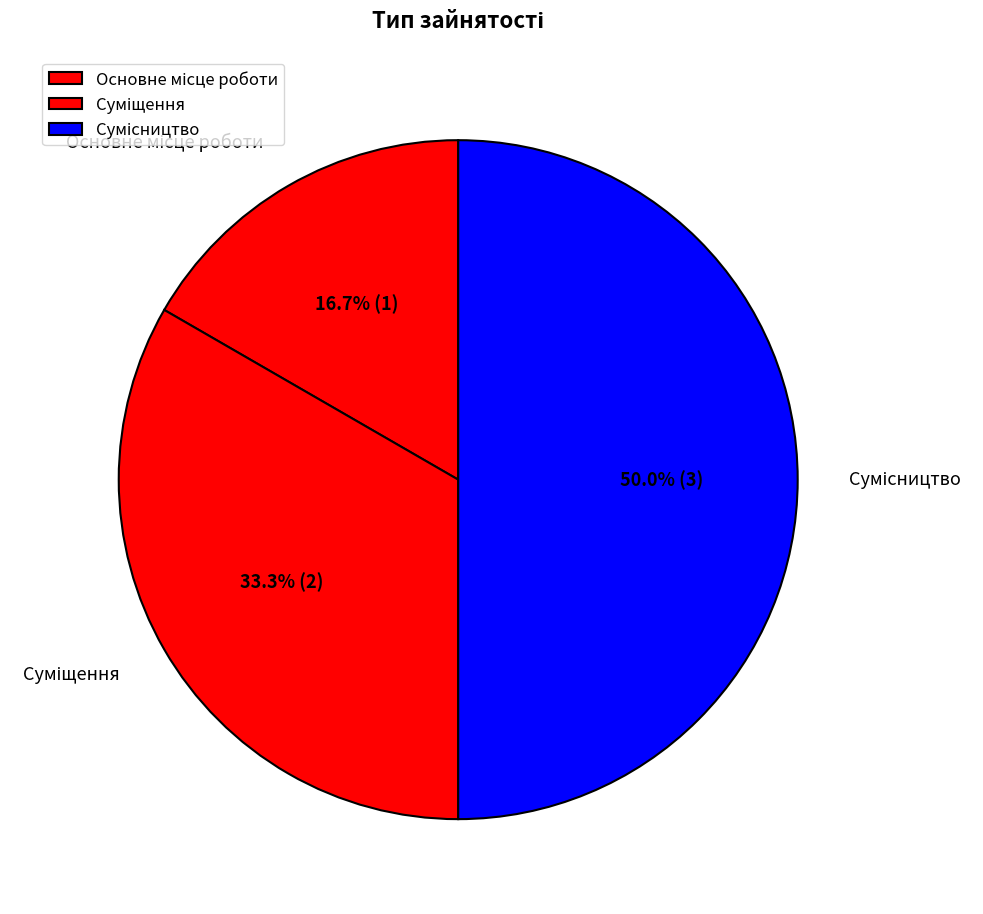

Is Основне місце роботи the majority of the pie?

No